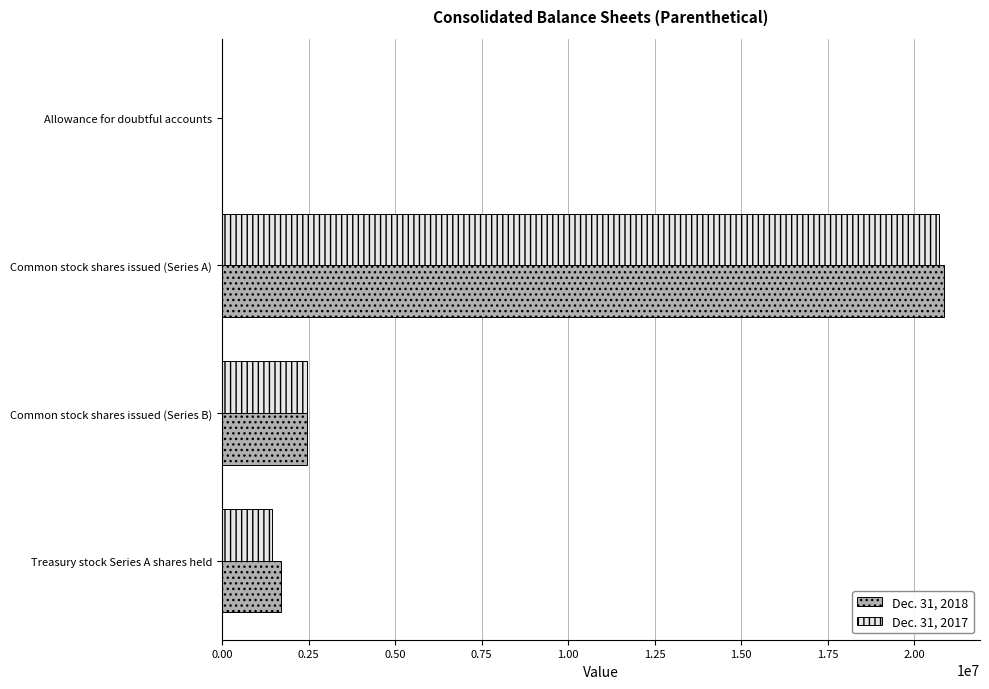

What is the average value of the Dec. 31, 2017 series?

6150516